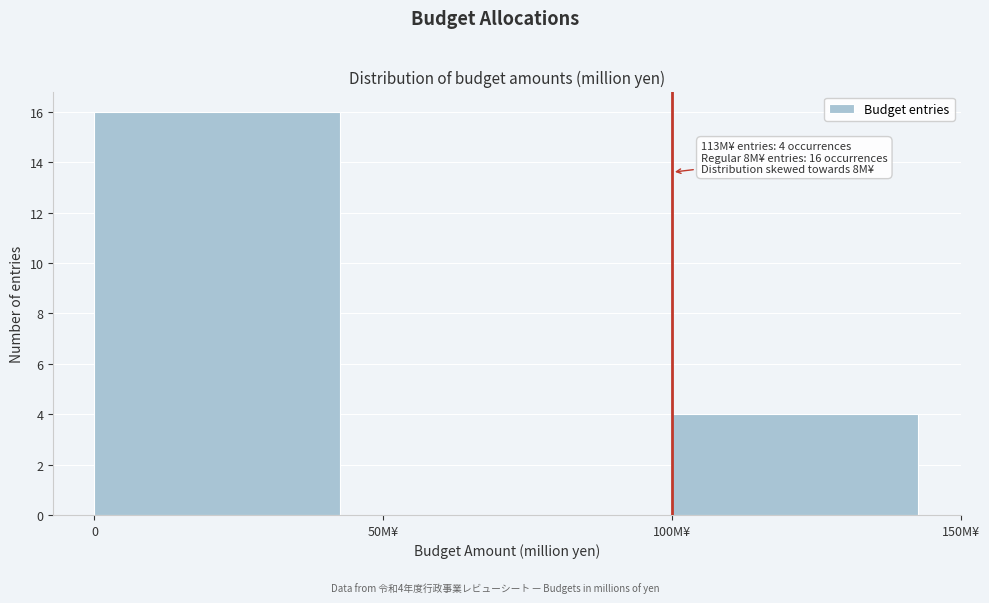

Reading left to right, extract all data points from this chart.

0=16	50M¥=0	100M¥=4